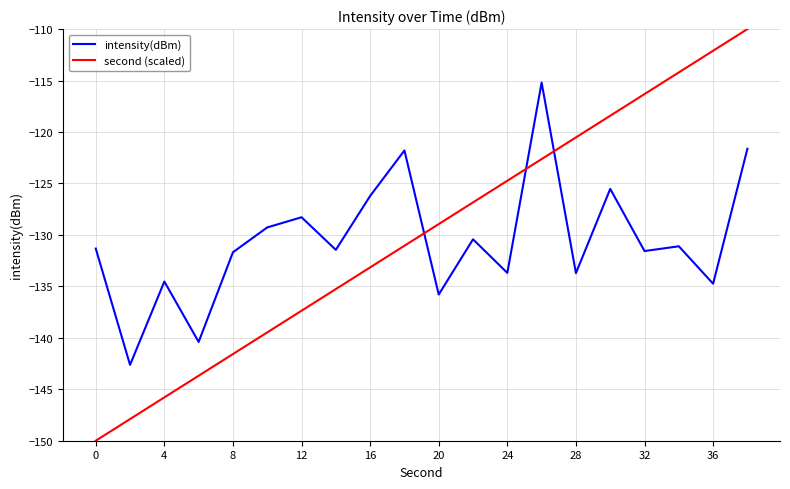

What is the maximum value for intensity(dBm)?

-115.2